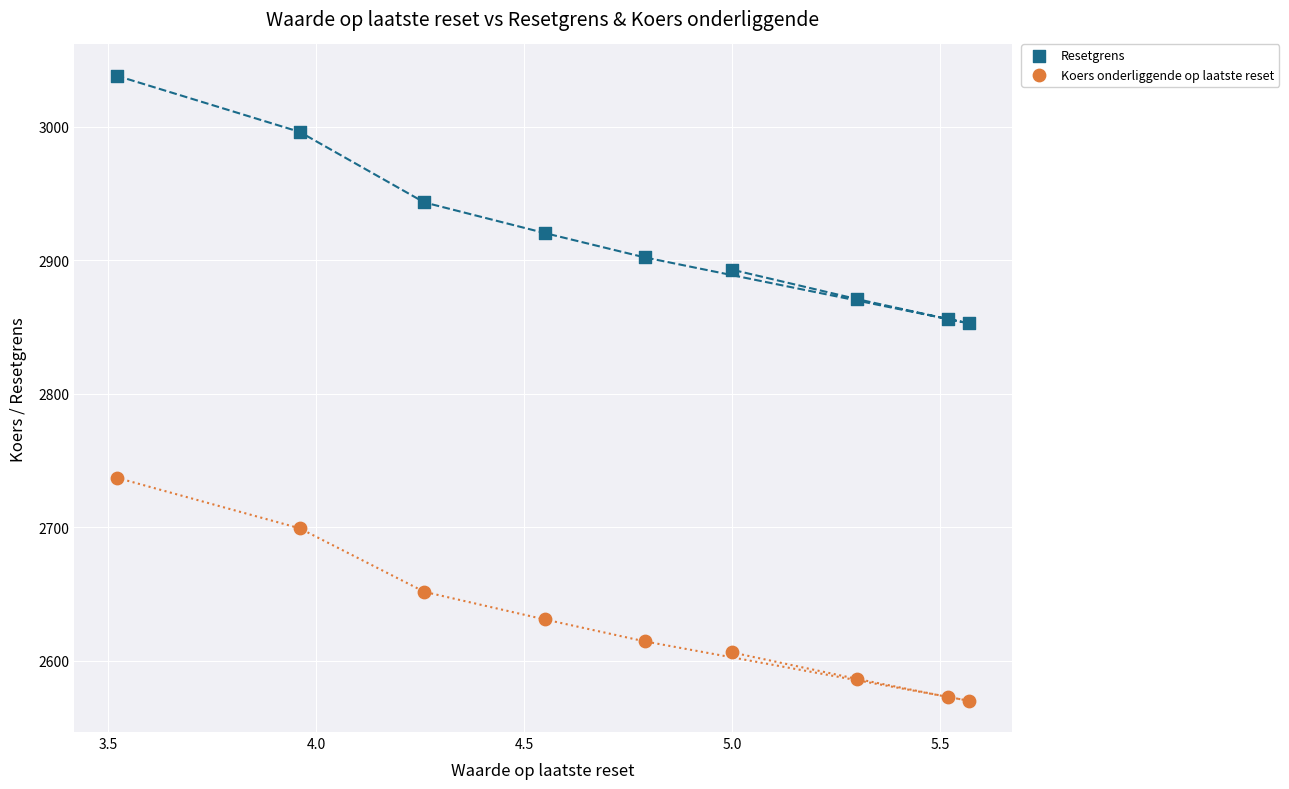

Across all data points, what is the range of Y values (max minus min)?

468.2